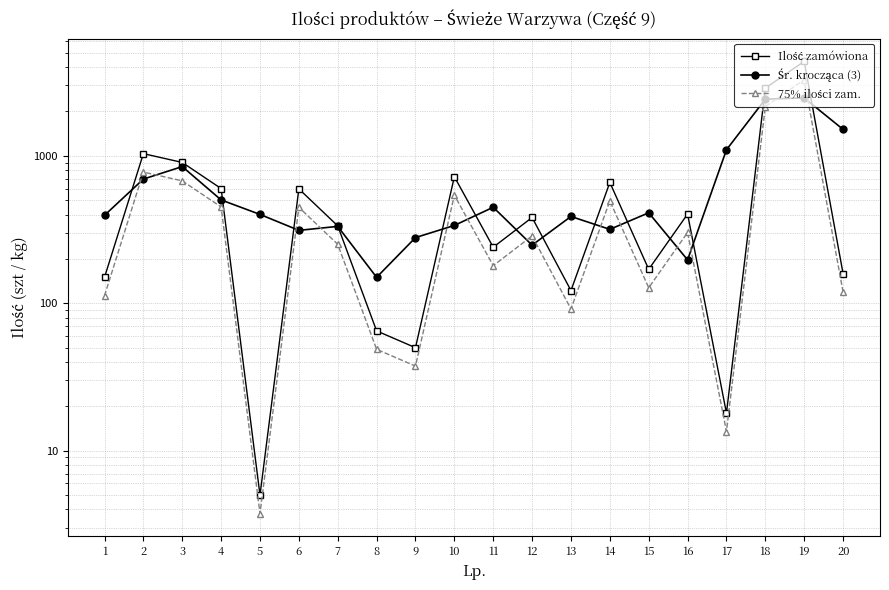

Does the chart have visible grid lines?

Yes